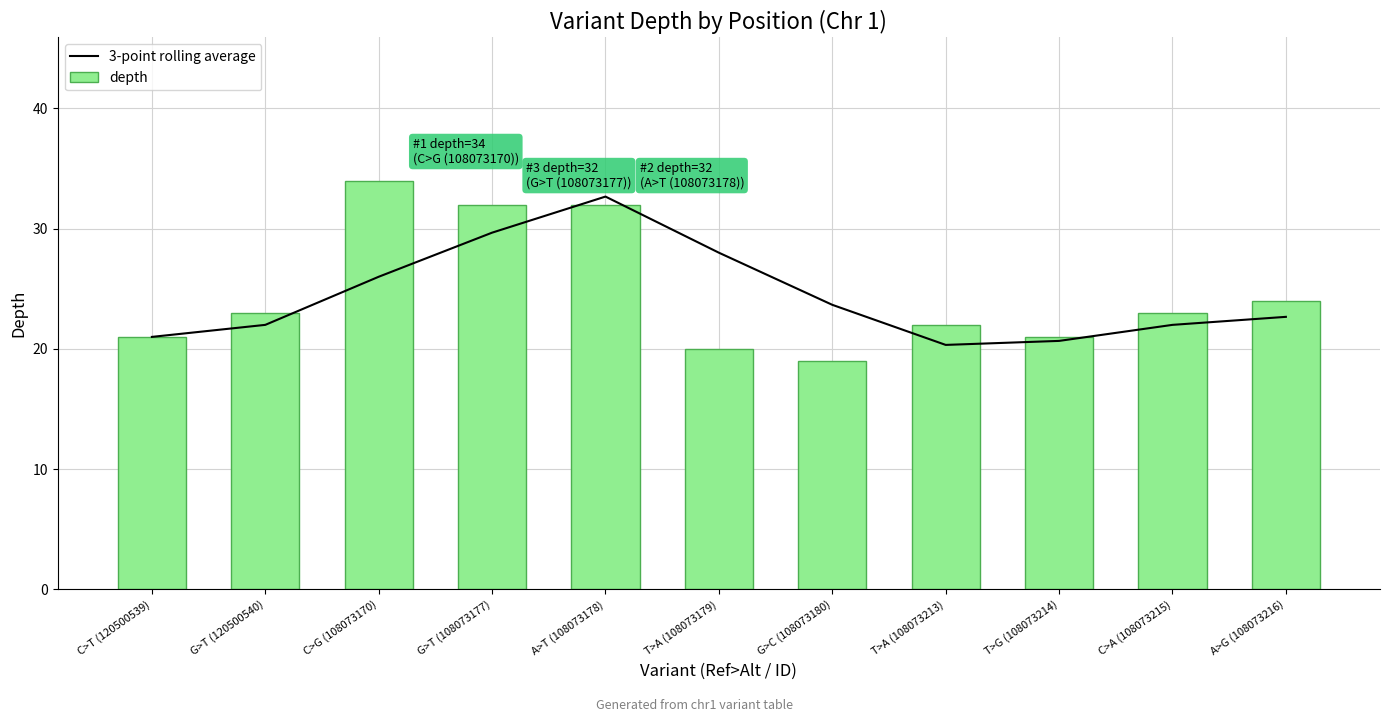

Rank the series by their average value, from highest to lowest.

depth, 3-point rolling average